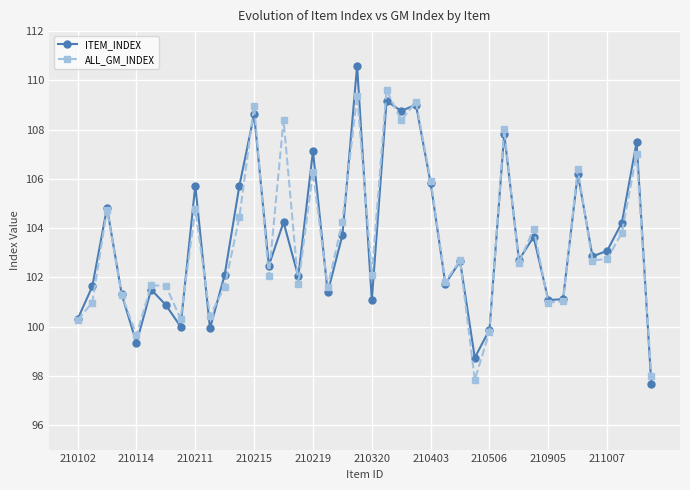

What is the maximum value for ITEM_INDEX?

110.6